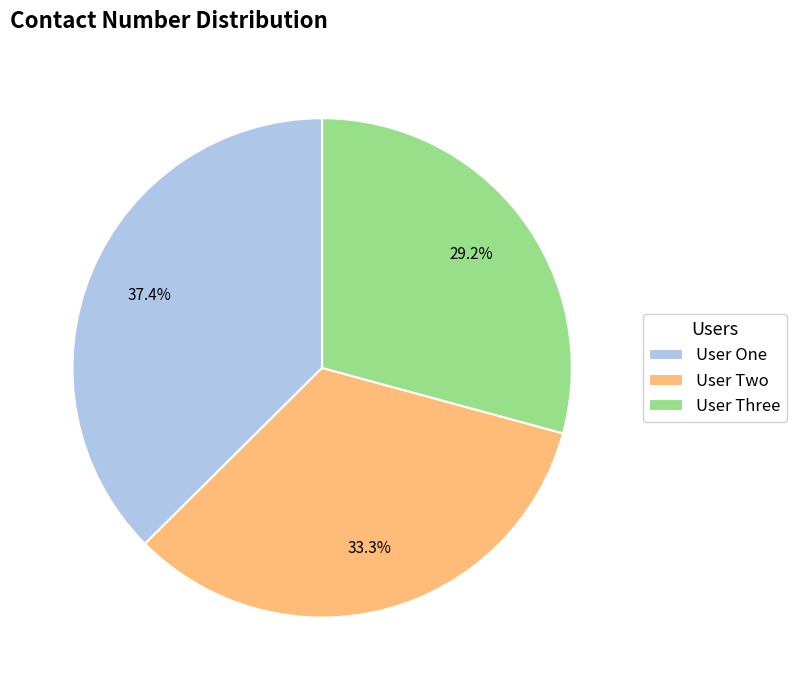

Count the number of slices in the pie.

3